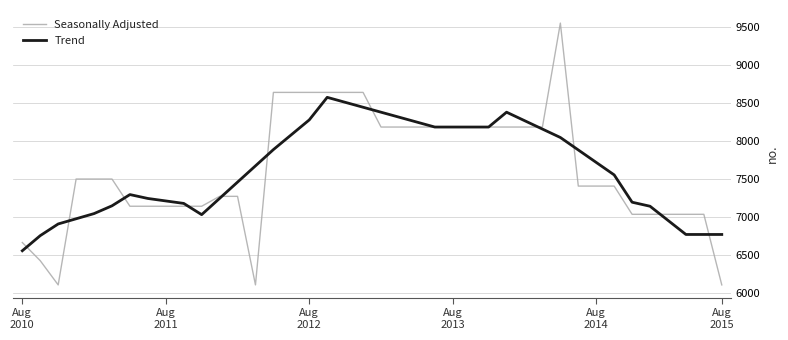

What is the minimum value shown in the chart?

6111.1